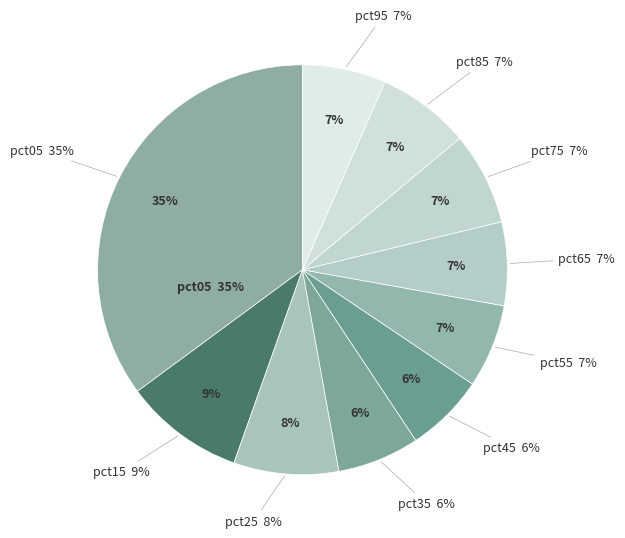

Which category has the smallest portion of the pie?

pct45